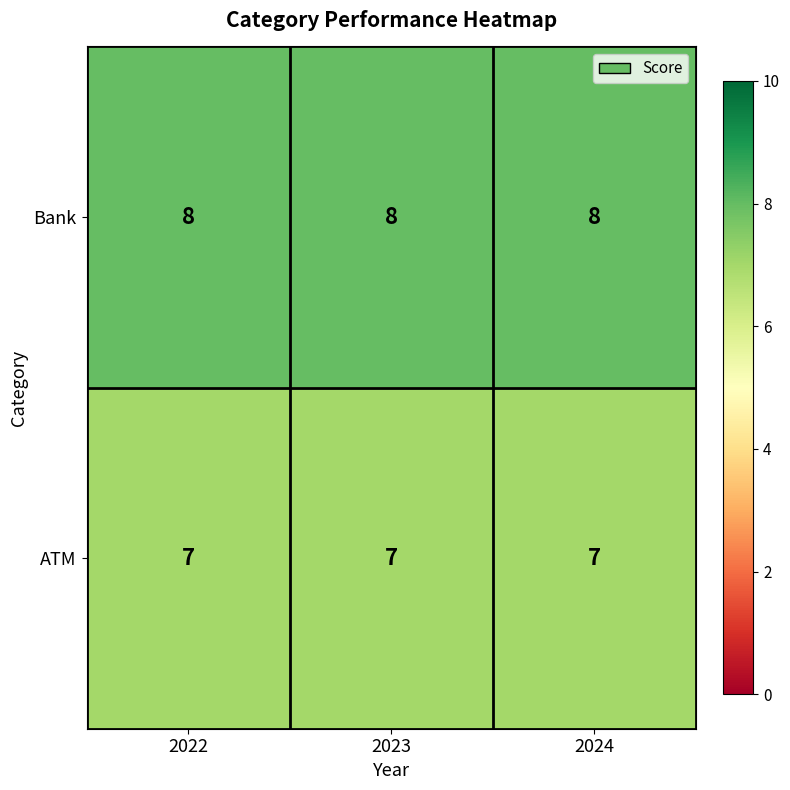

List the series in order of their peak value, lowest first.

ATM, Bank